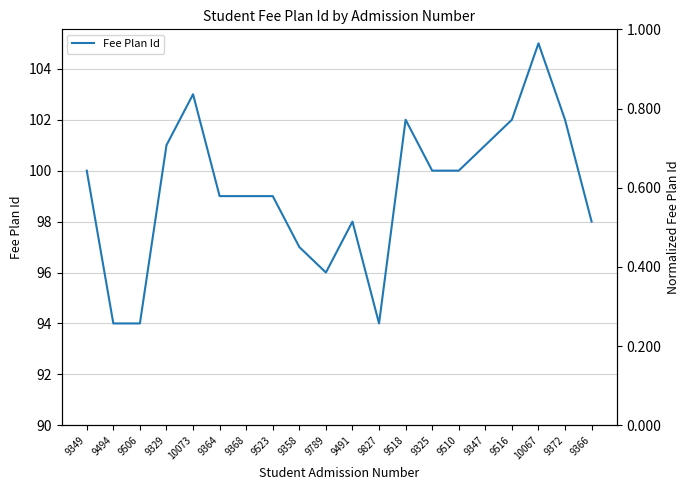

Which category has the highest value across all series?

10067